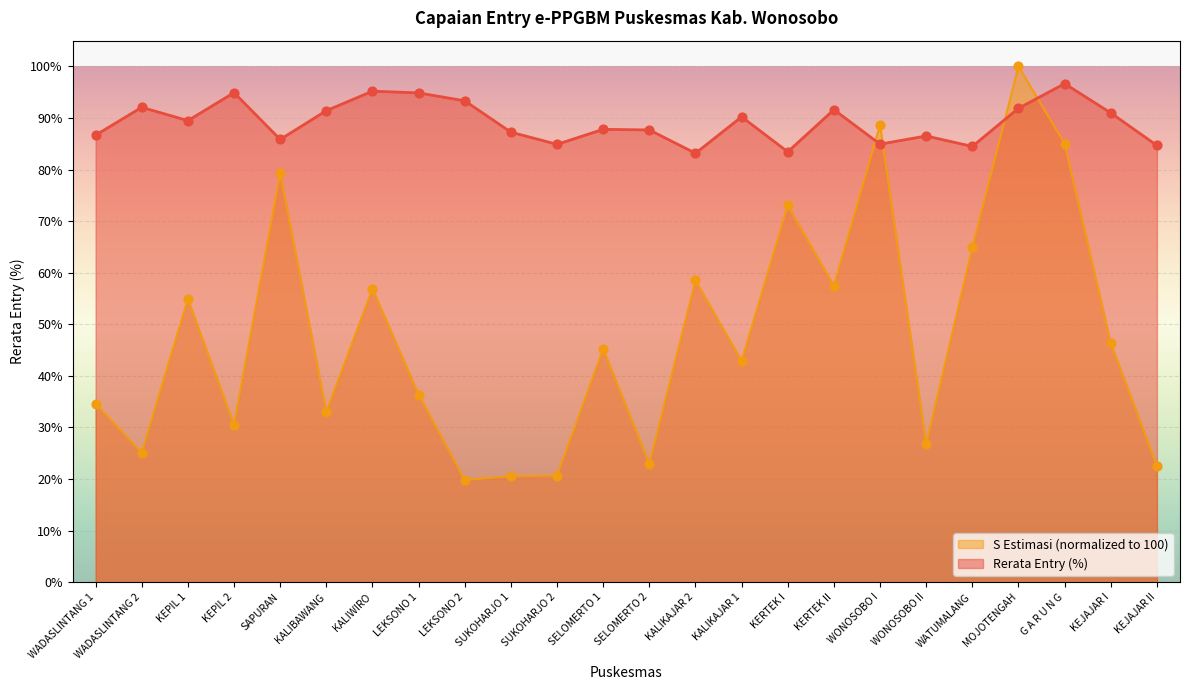

Is the value of S Estimasi at SELOMERTO 1 greater than the value of Rerata Entry (%) at LEKSONO 1?

No